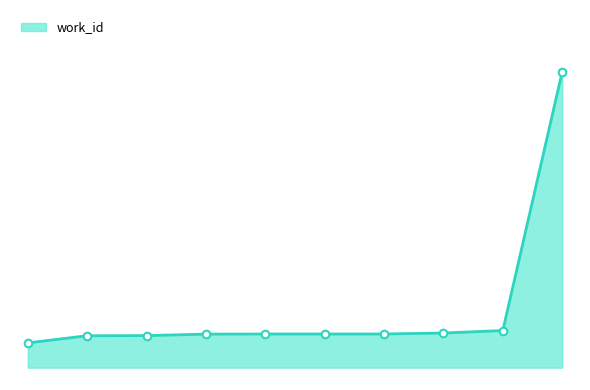

Is this an area chart (filled region under the line)?

Yes